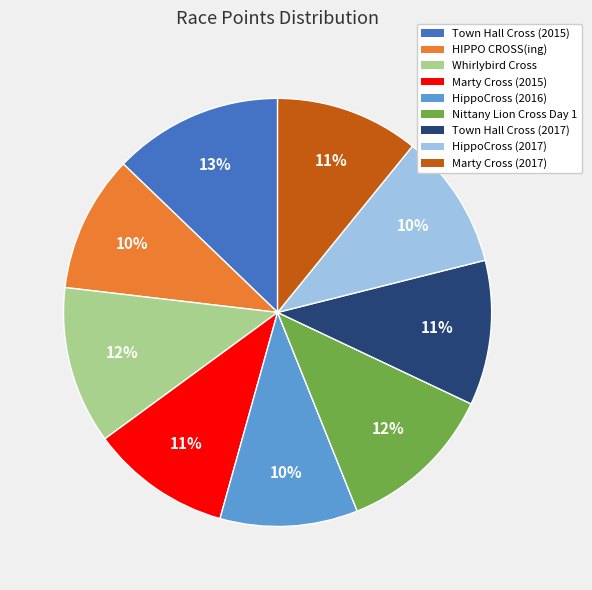

Combined, do HippoCross (2017) and Whirlybird Cross account for over 50%?

No